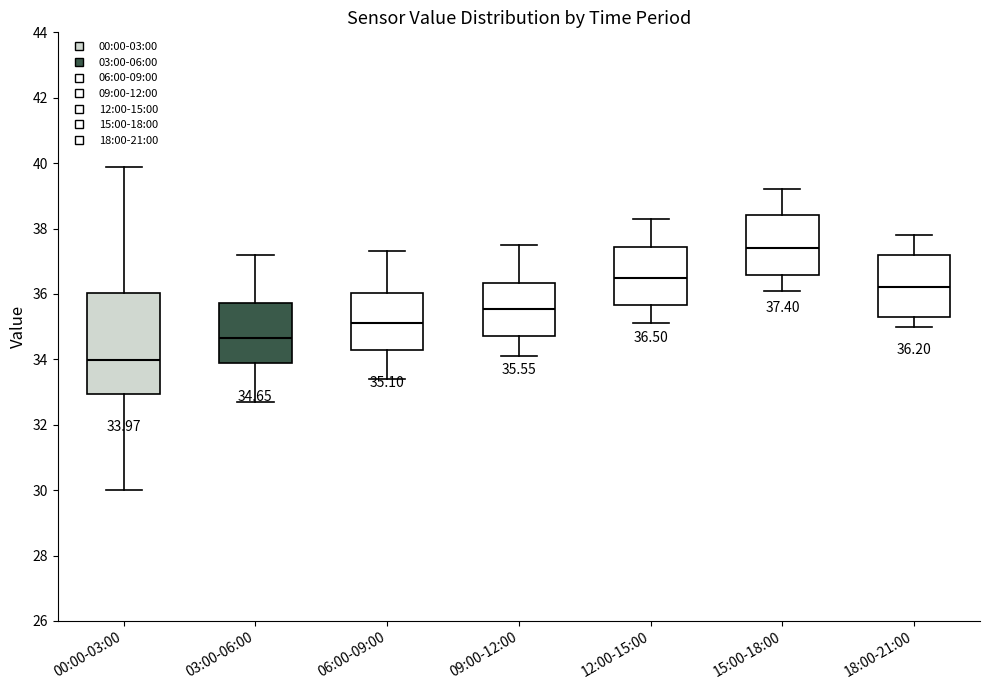

Which box is the tallest, from its lower edge to its upper edge?

00:00-03:00